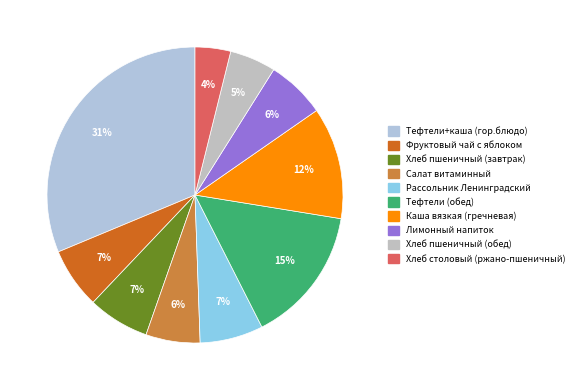

Which category has the biggest portion of the pie?

Тефтели+каша (гор.блюдо)